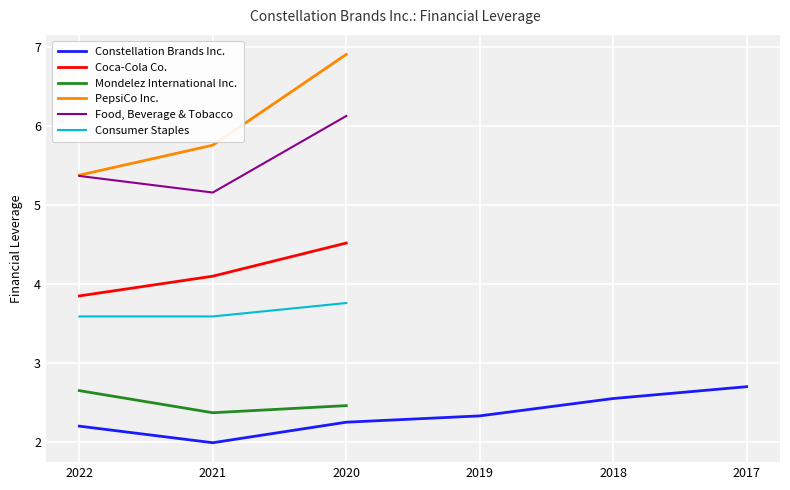

How many values in the Constellation Brands Inc. series exceed 2?

5